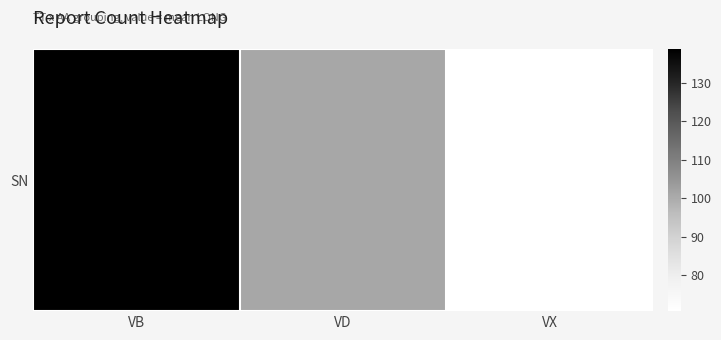

What is the average value?

103.4